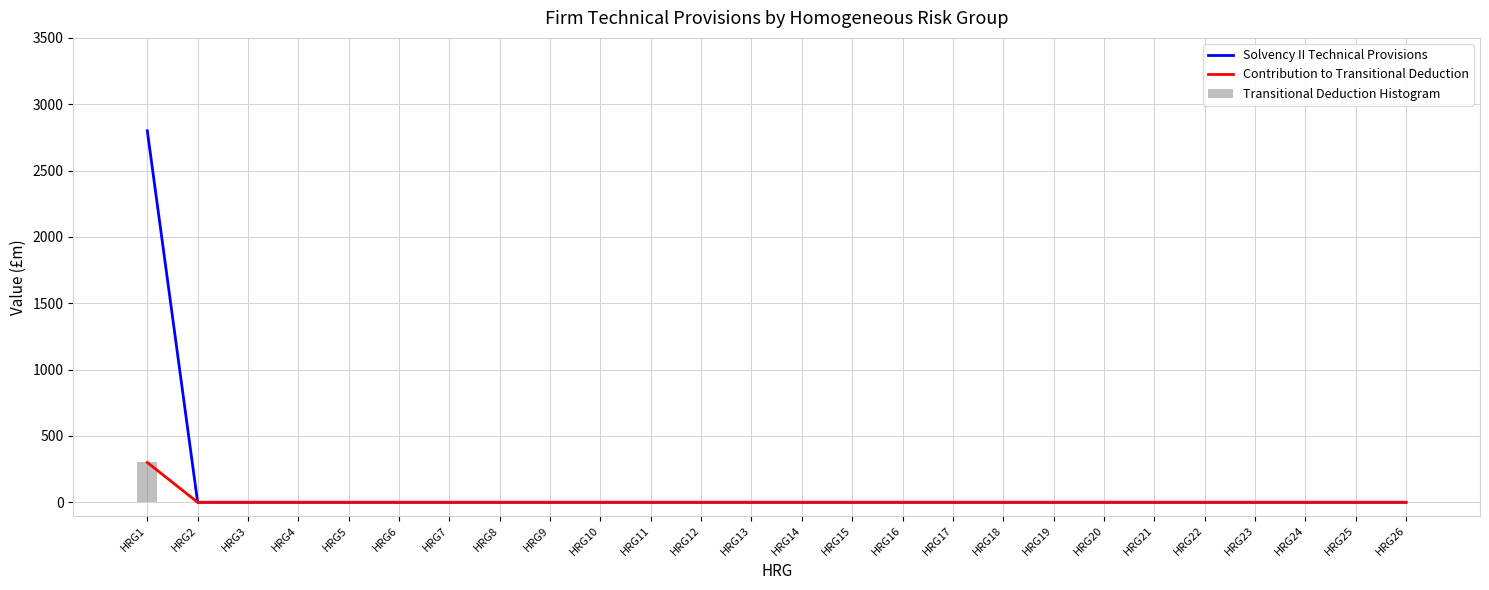

Is it true that Contribution to Transitional Deduction equals 0 at HRG19?

True